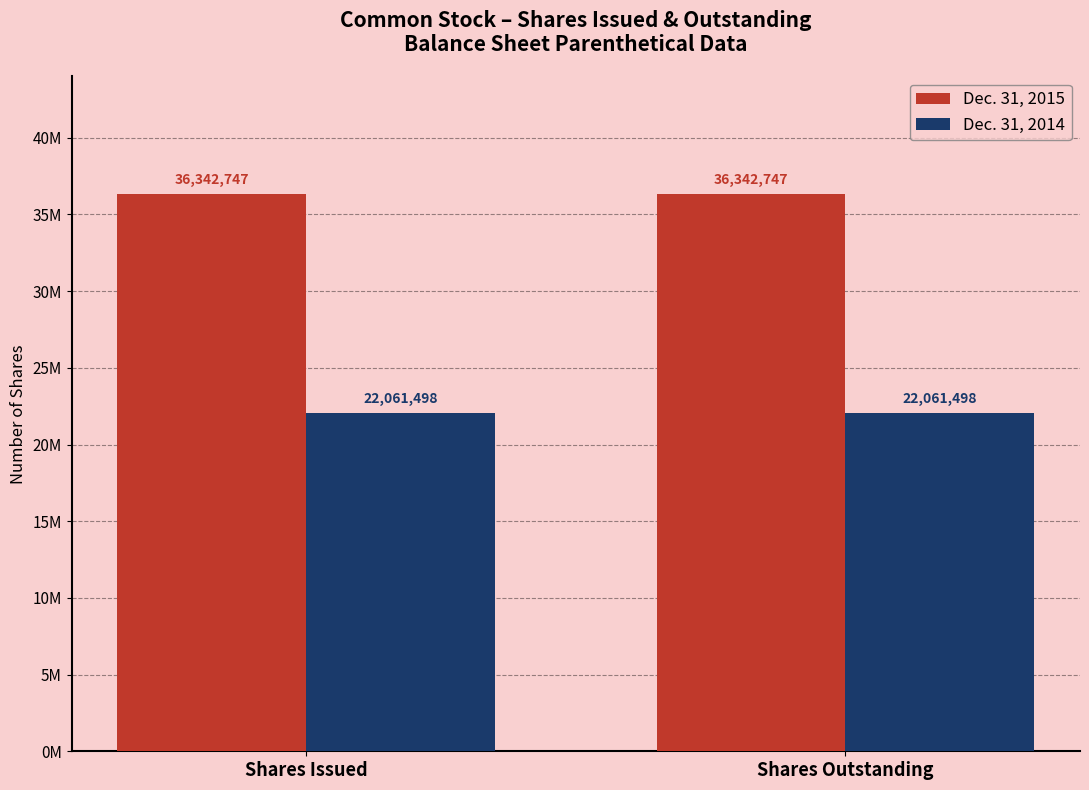

Which series has the largest range (max minus min)?

Dec. 31, 2015